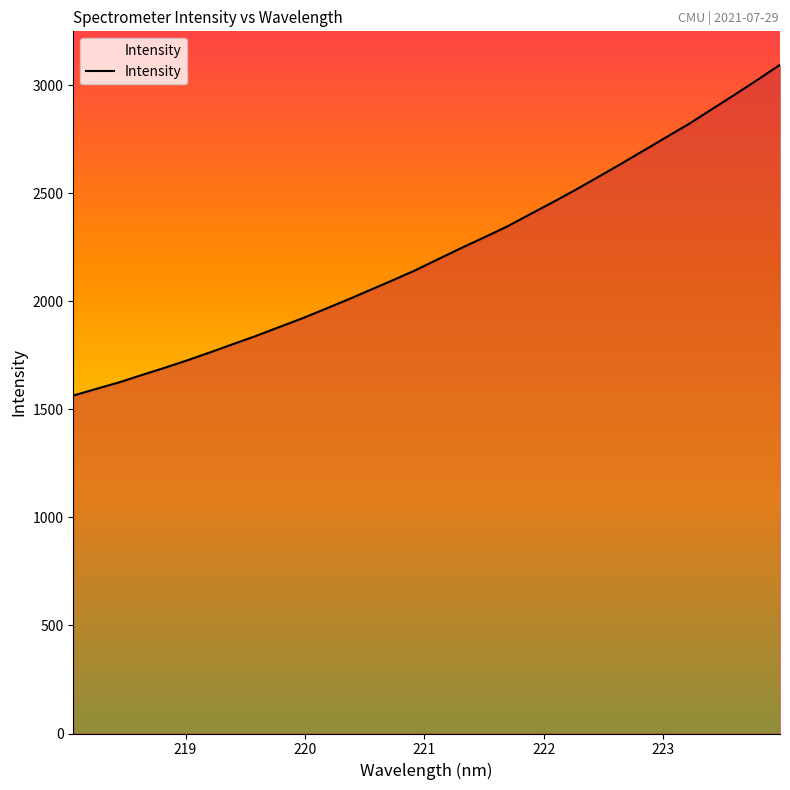

What is the difference between the maximum and minimum values?

1530.4